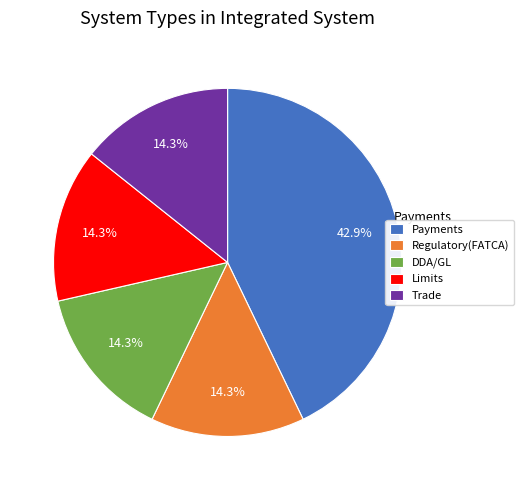

Does Payments account for over 50% of the chart?

No